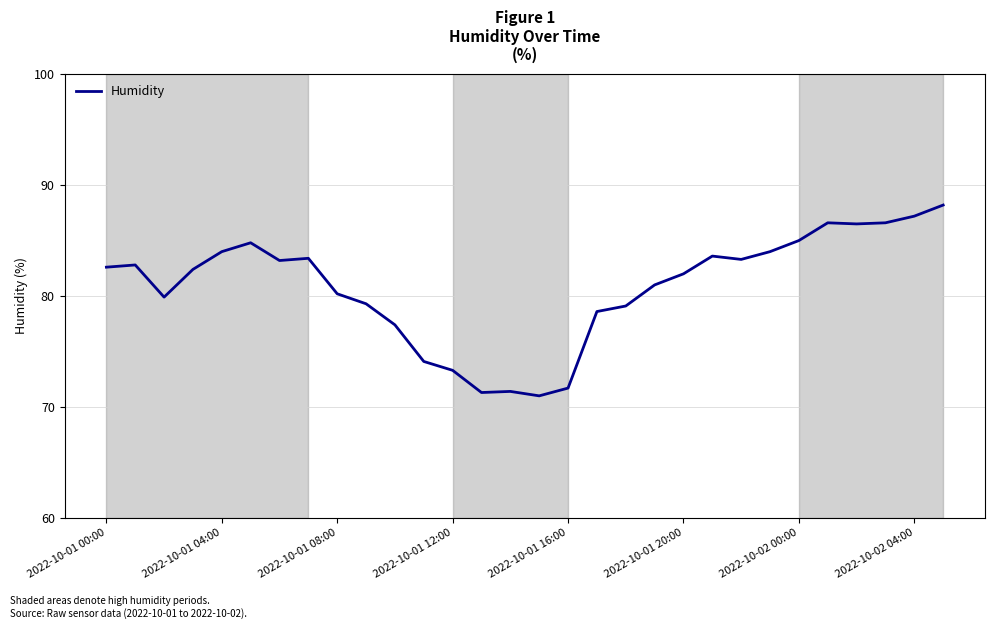

What is the difference between the maximum and minimum values?

17.2